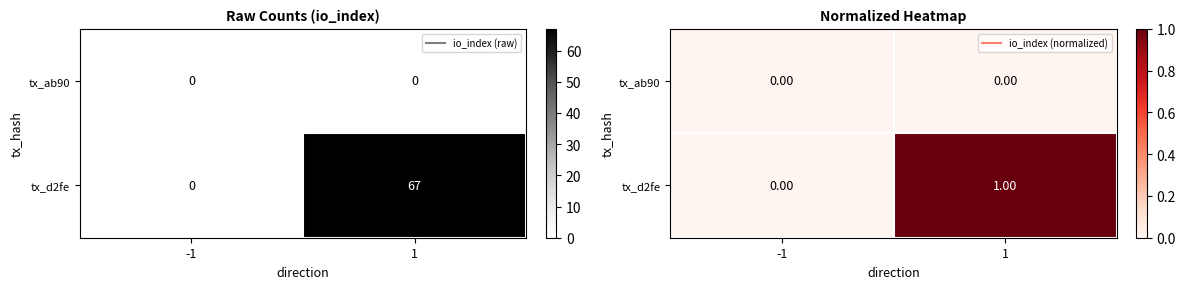

What is the sum of all tx_d2fe values?

1